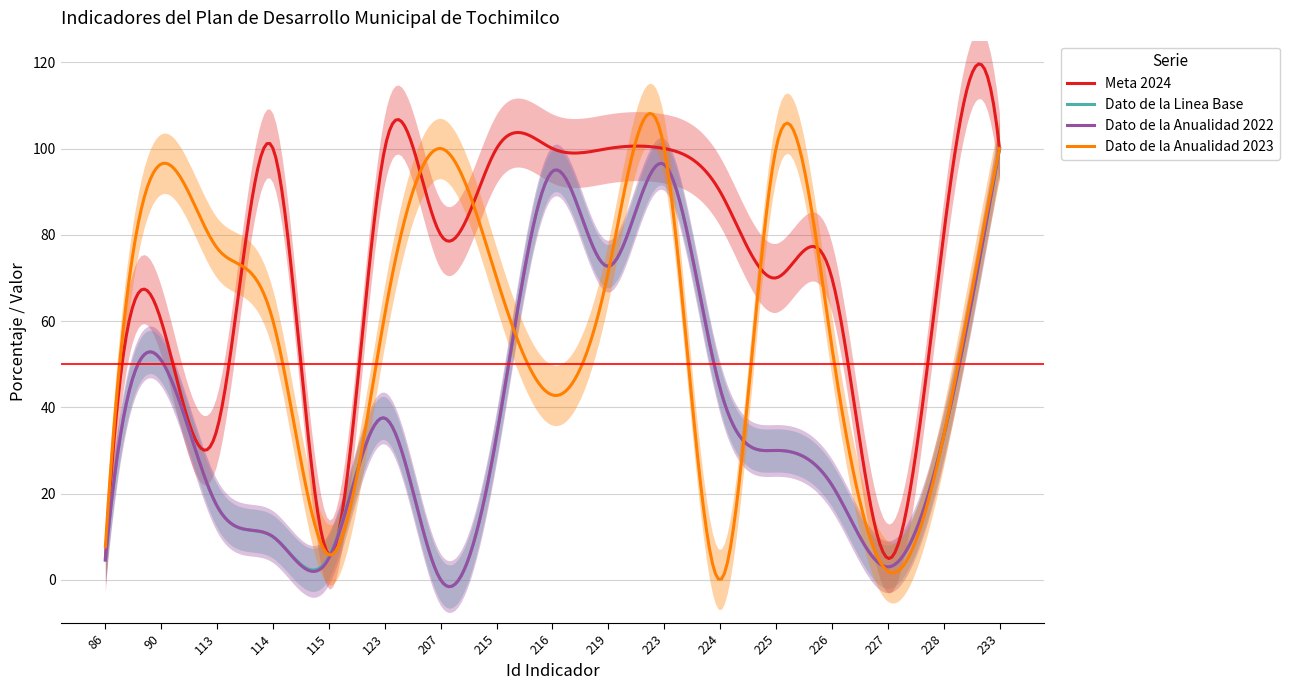

Does the chart display data point markers on the line(s)?

No